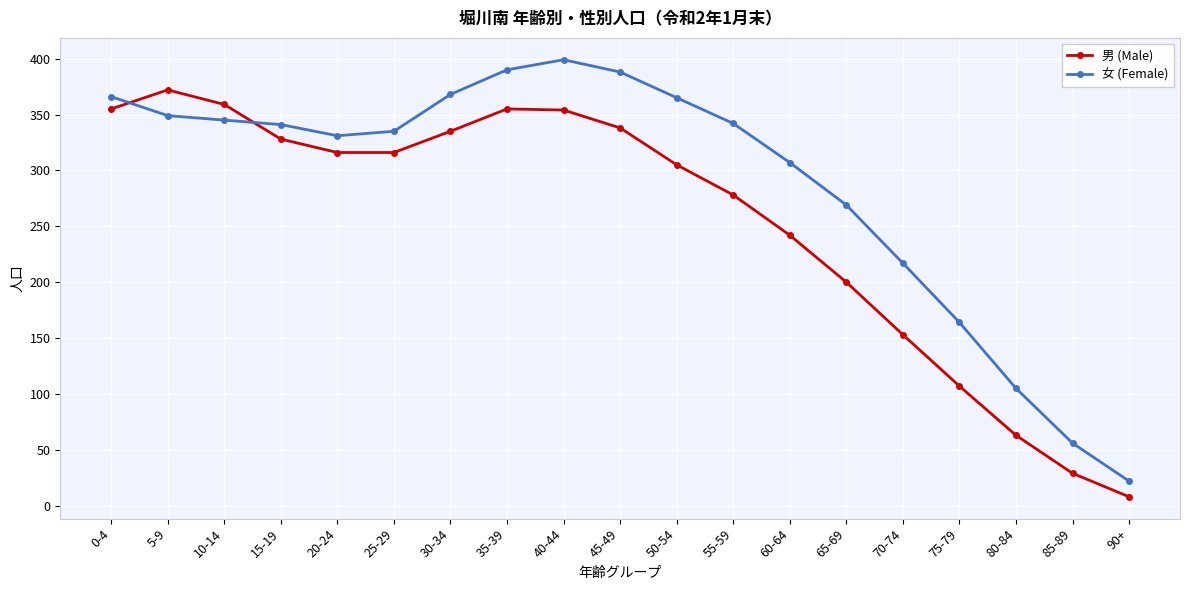

What is the total value across all series at 5-9?

721